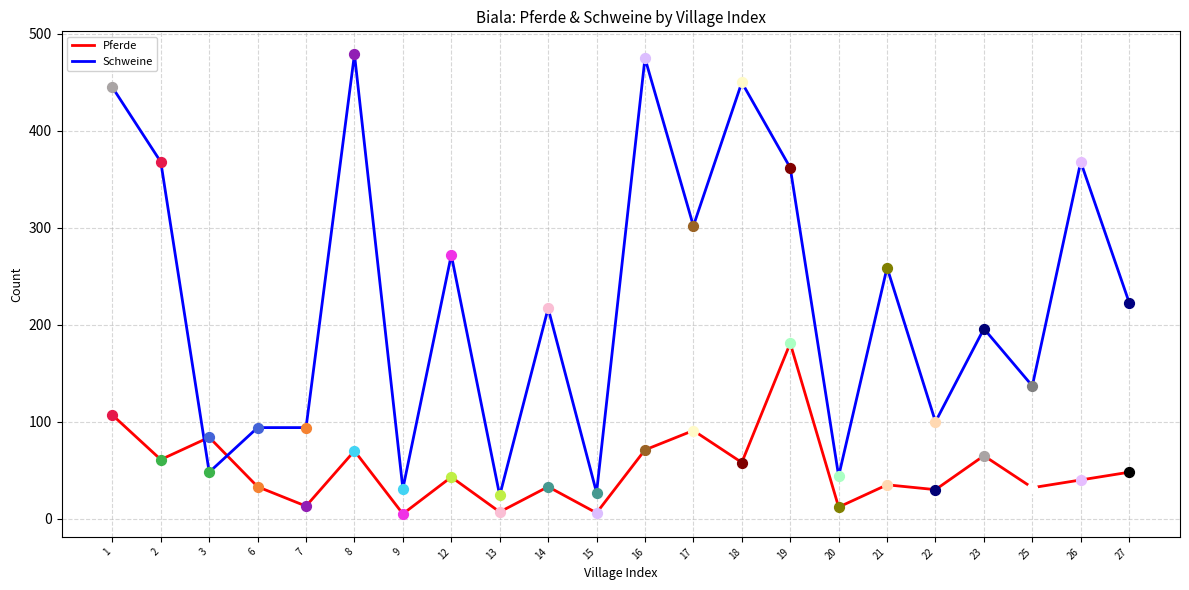

Which series changed the most between 15 and 26?

Schweine